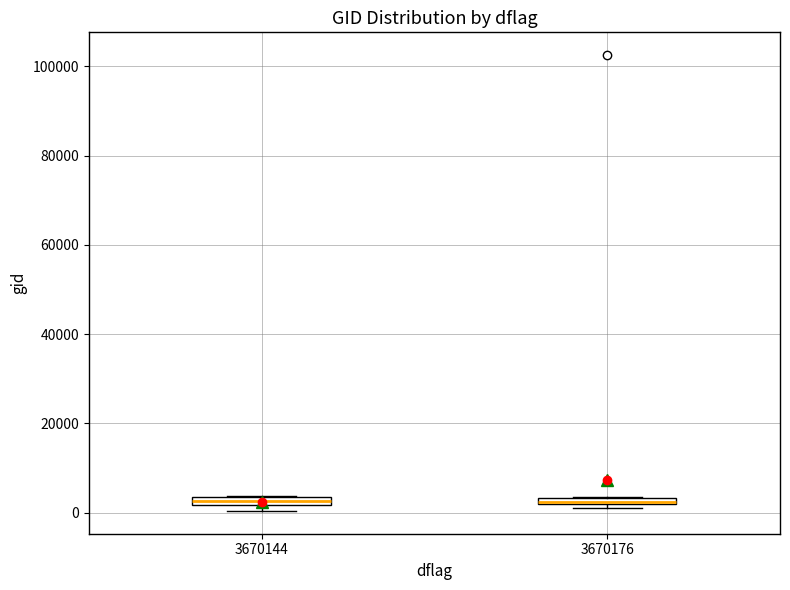

Where is the upper edge of the box at x = 3670144 on the y-axis? The values are not printed on the chart, so give them approximately, as read against the axis.

4000